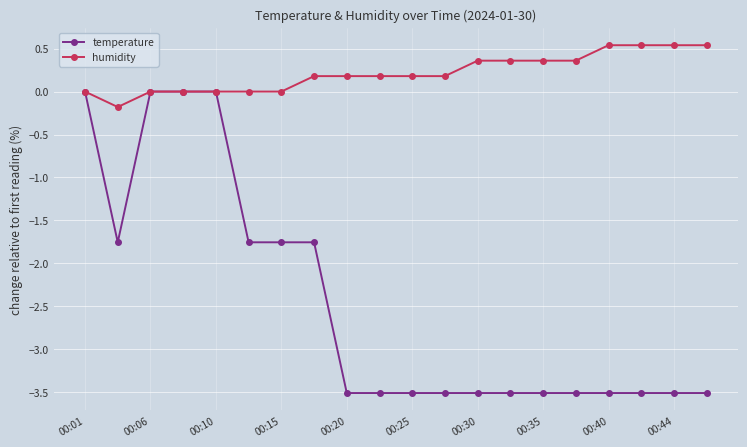

Which series has the largest total across all categories?

humidity